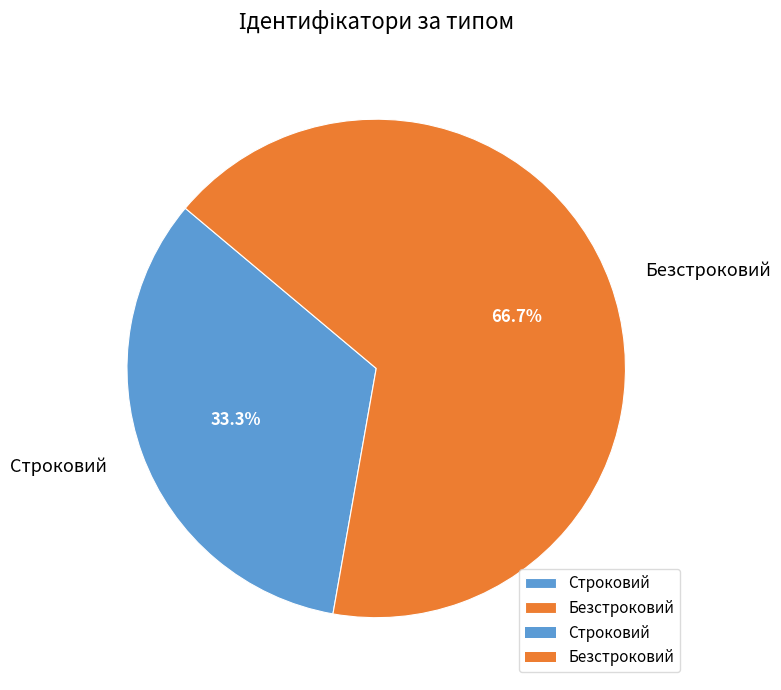

Rank the categories by value from lowest to highest.

Строковий, Безстроковий